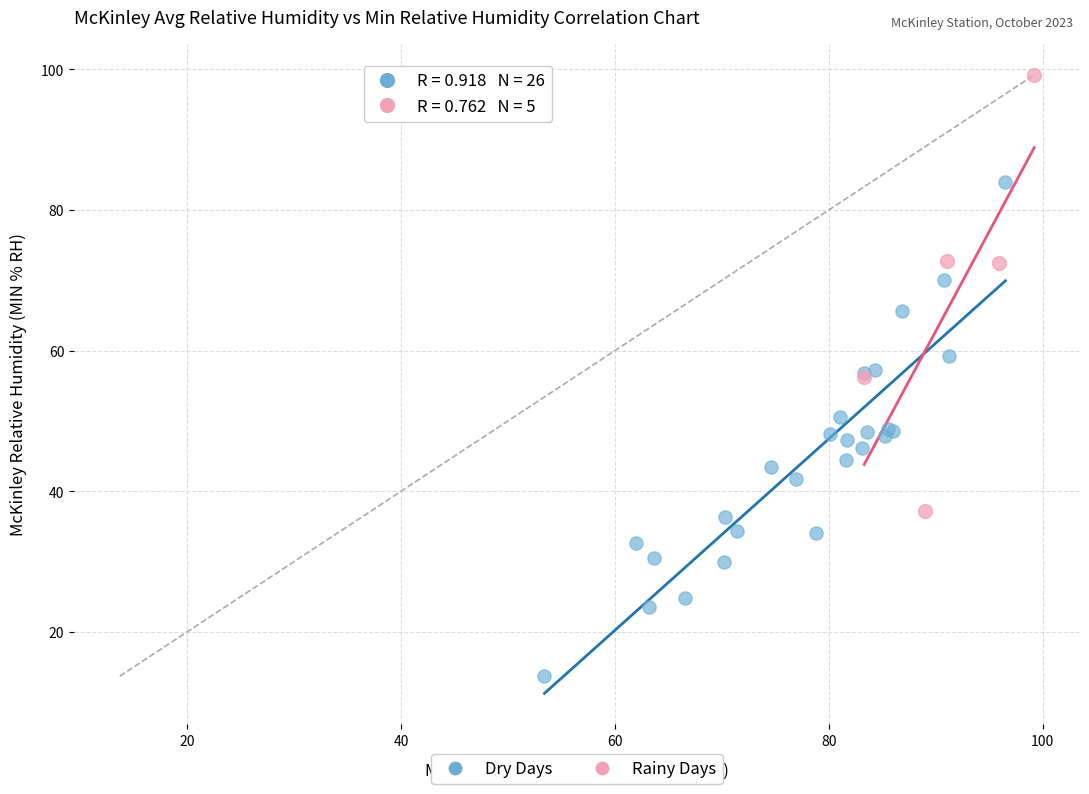

Which series reaches the maximum Y coordinate?

Rainy Days